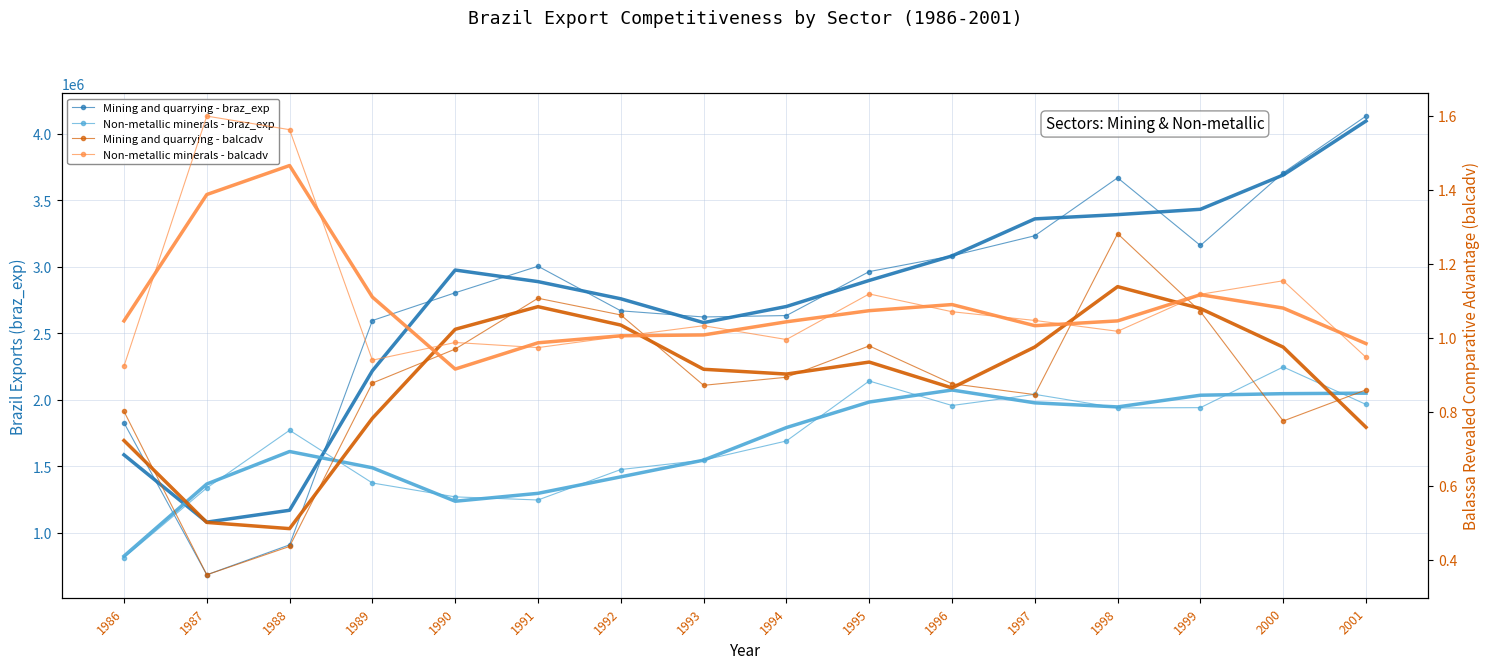

How many values in the Non-metallic minerals - balcadv series are below 1?

6